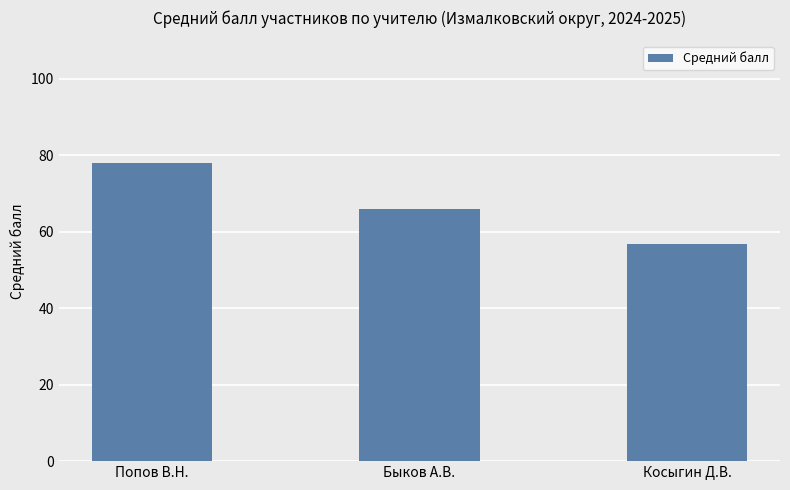

The chart shows a value of 41.2 at Попов В.Н.. True or false?

False